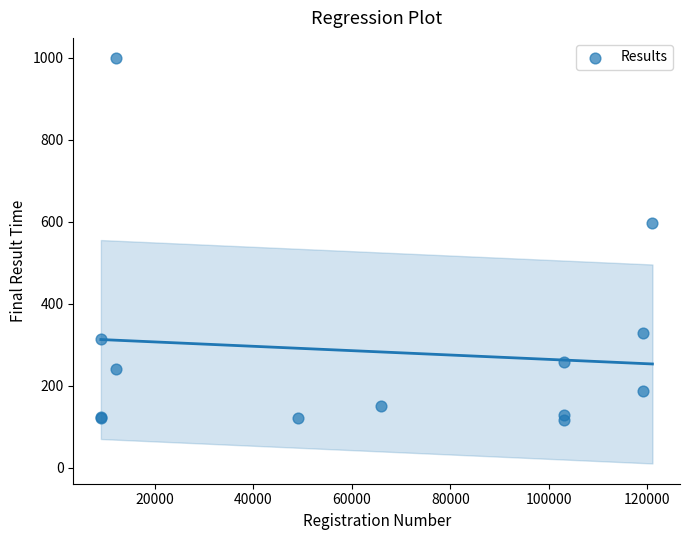

What Y value in the scatter plot is closest to 557?

597.5